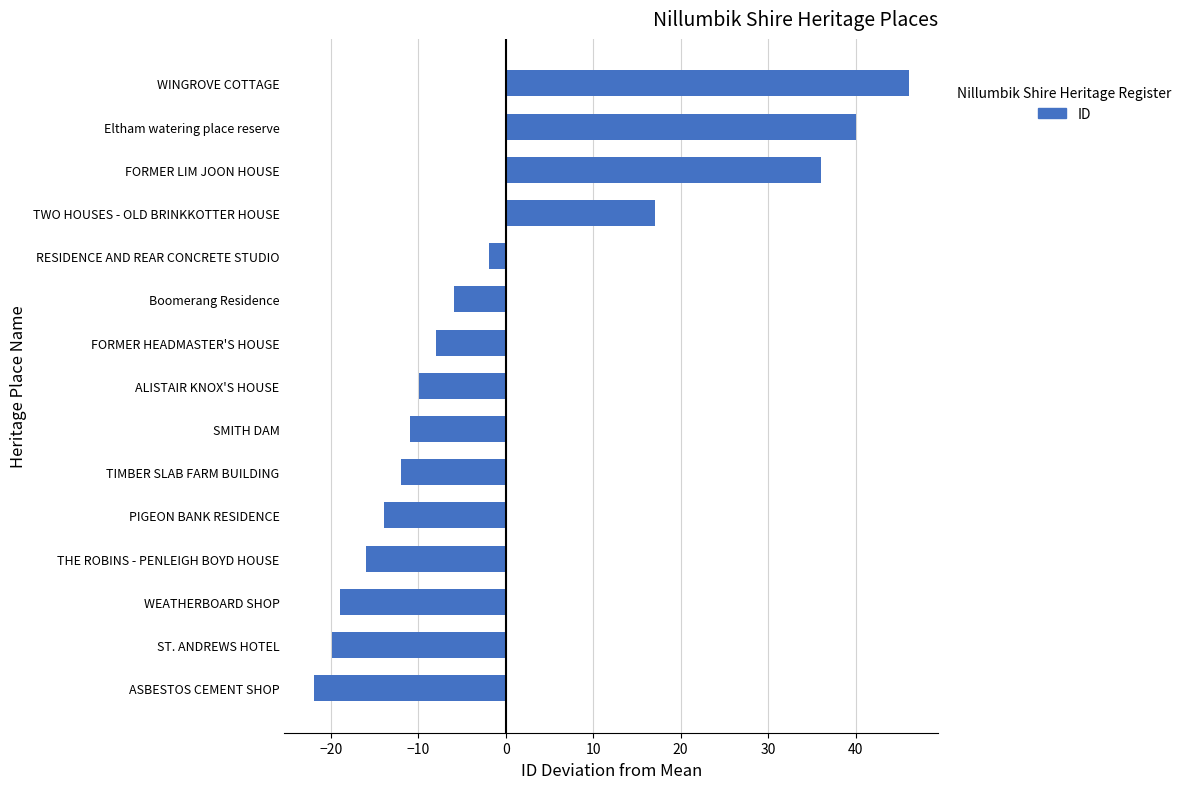

Reading bottom to top, extract all data points from this chart.

ASBESTOS CEMENT SHOP=-21.9	ST. ANDREWS HOTEL=-19.9	WEATHERBOARD SHOP=-18.9	THE ROBINS - PENLEIGH BOYD HOUSE=-15.9	PIGEON BANK RESIDENCE=-13.9	TIMBER SLAB FARM BUILDING=-11.9	SMITH DAM=-10.9	ALISTAIR KNOX'S HOUSE=-9.9	FORMER HEADMASTER'S HOUSE=-7.9	Boomerang Residence=-5.9	RESIDENCE AND REAR CONCRETE STUDIO=-1.9	TWO HOUSES - OLD BRINKKOTTER HOUSE=17.1	FORMER LIM JOON HOUSE=36.1	Eltham watering place reserve=40.1	WINGROVE COTTAGE=46.1